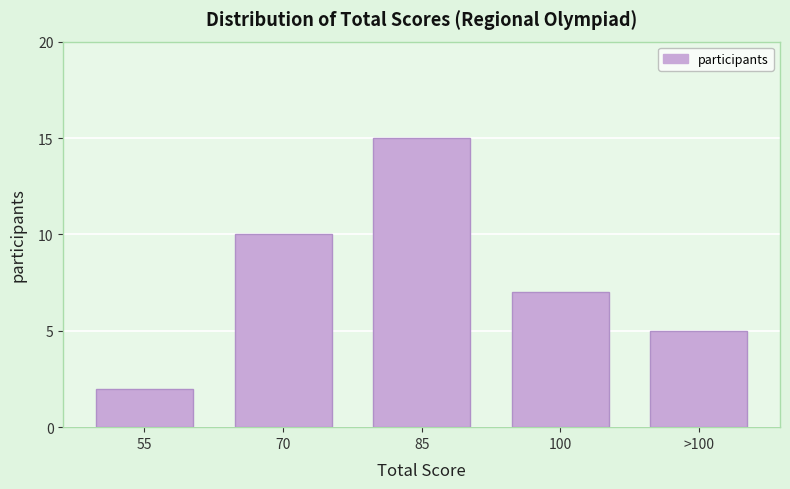

Reading left to right, list all the values displayed in this chart.

55=2	70=10	85=15	100=7	>100=5